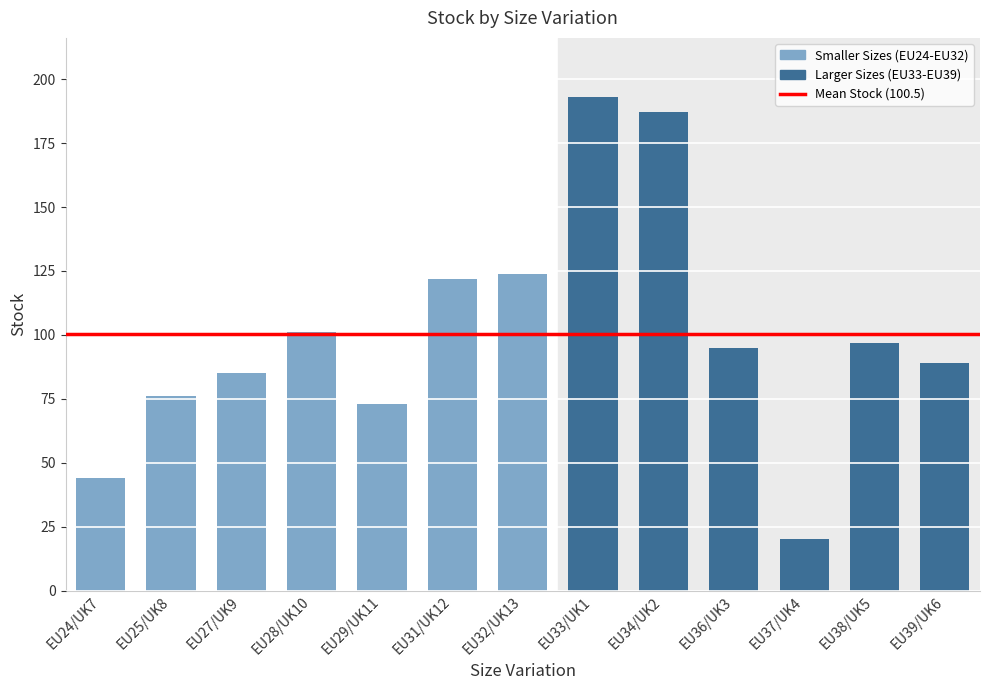

Reading right to left, what are all the values shown in this chart?

EU39/UK6=89	EU38/UK5=97	EU37/UK4=20	EU36/UK3=95	EU34/UK2=187	EU33/UK1=193	EU32/UK13=124	EU31/UK12=122	EU29/UK11=73	EU28/UK10=101	EU27/UK9=85	EU25/UK8=76	EU24/UK7=44